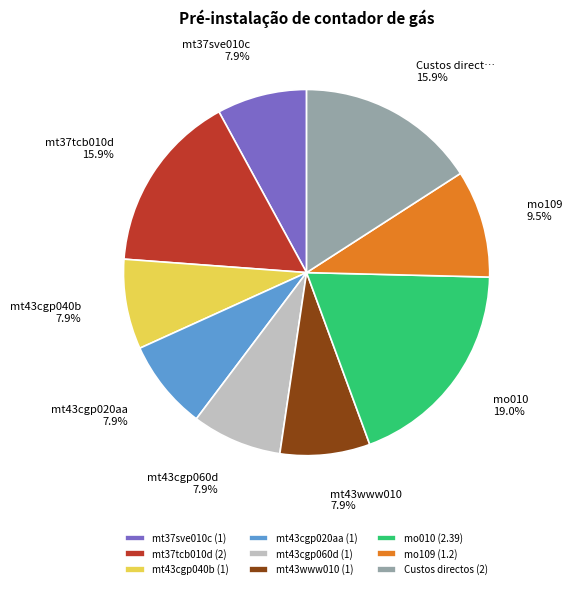

What percentage is the mt43cgp040b slice, to the nearest percent?

8%